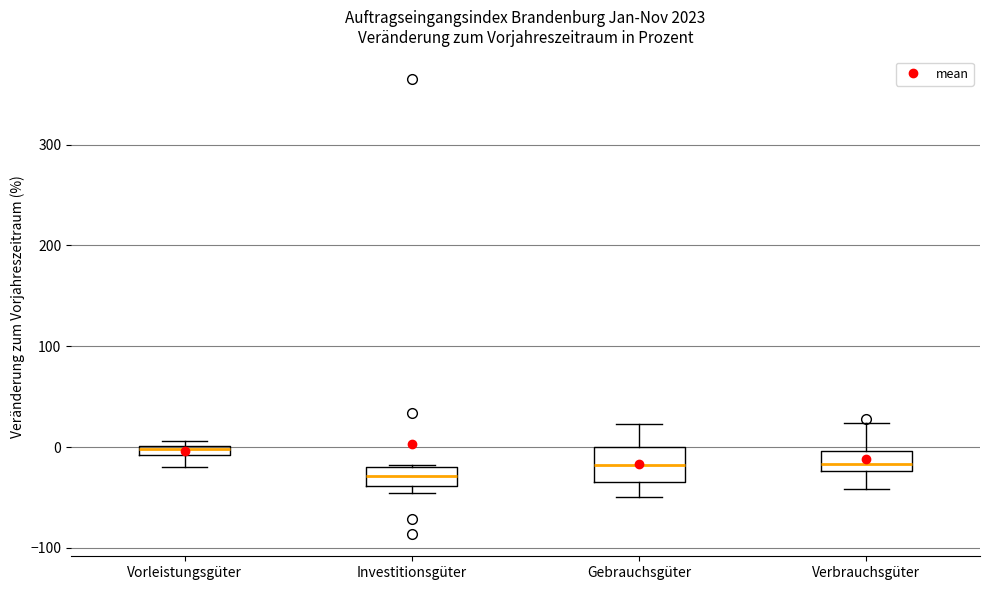

Where is the lower edge of the box for Investitionsgüter on the y-axis? The values are not printed on the chart, so give them approximately, as read against the axis.

-40